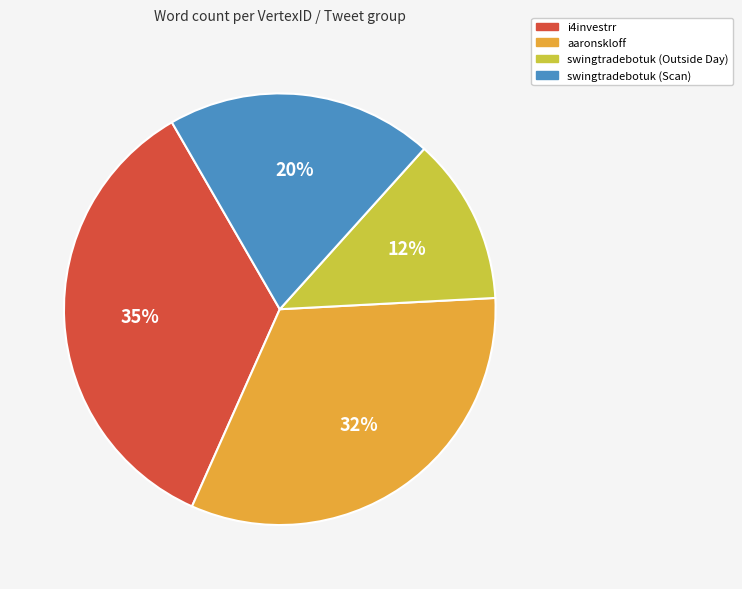

Which category has the biggest portion of the pie?

i4investrr